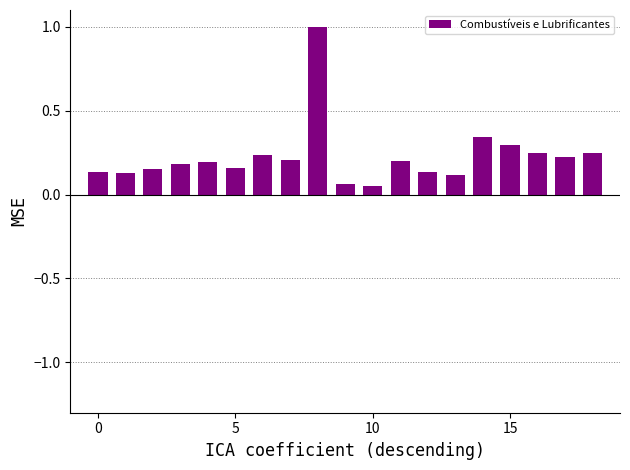

What is the sum of all values?

4.3